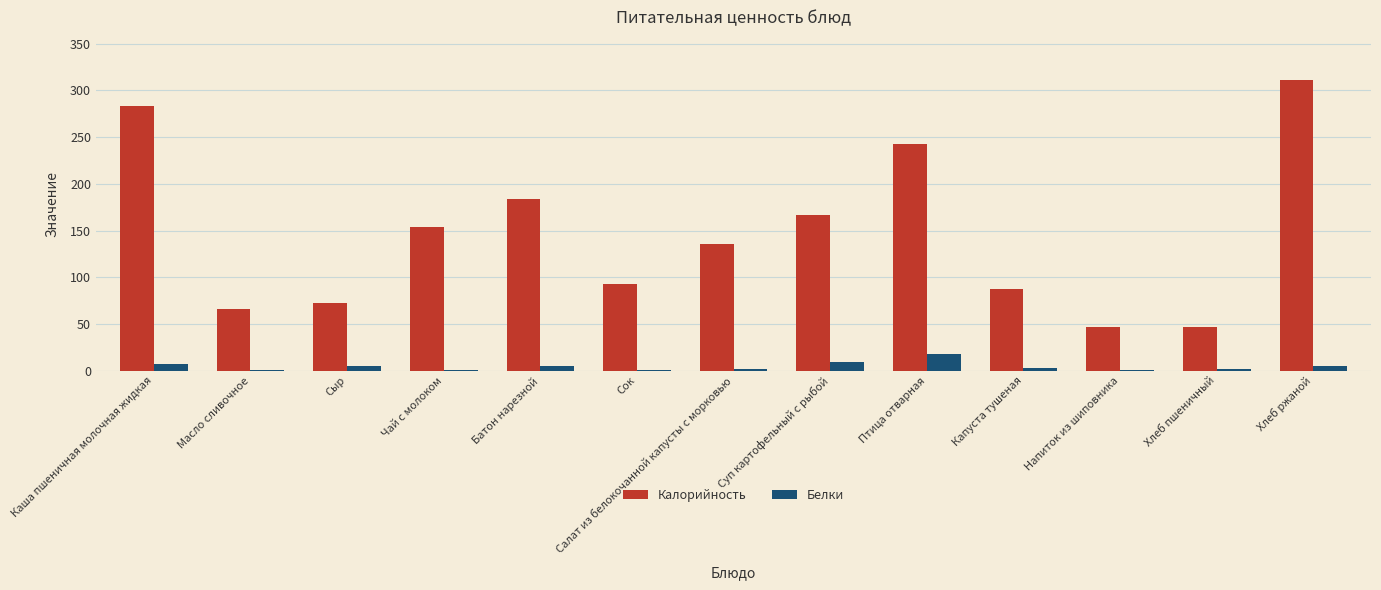

What is the sum of all Белки values?

57.5